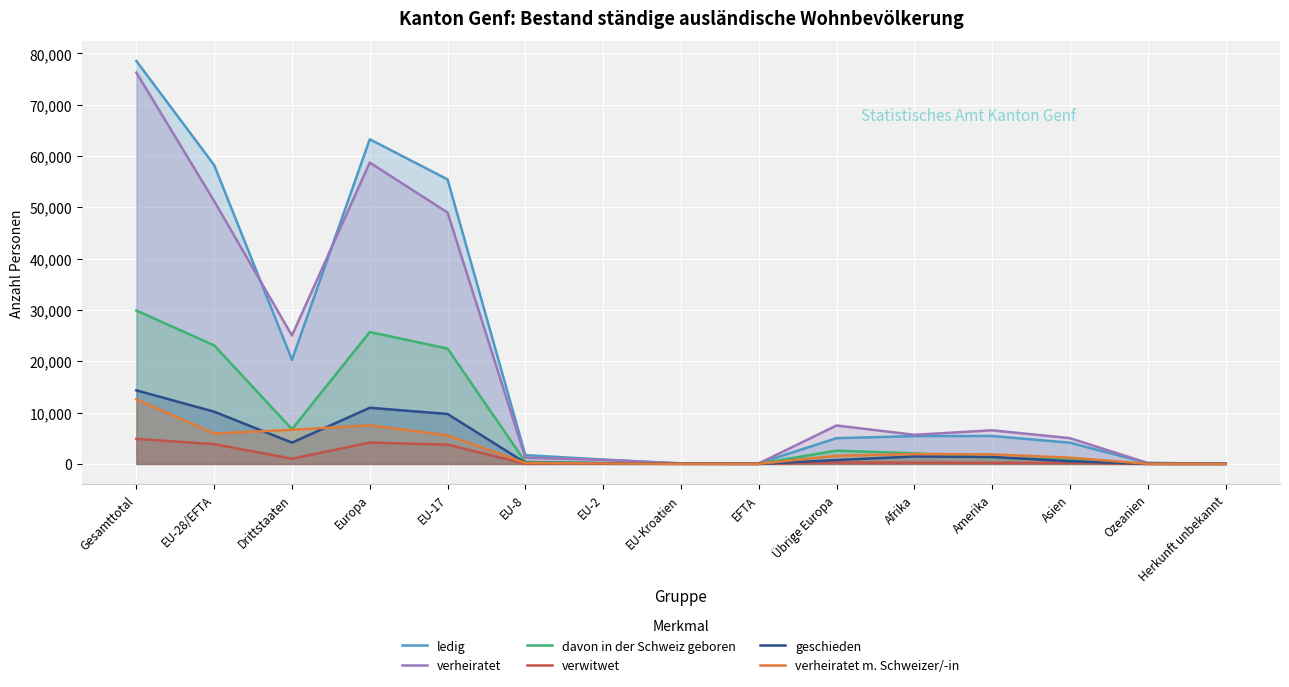

True or false: verheiratet m. Schweizer/-in and verheiratet cross at least once.

False